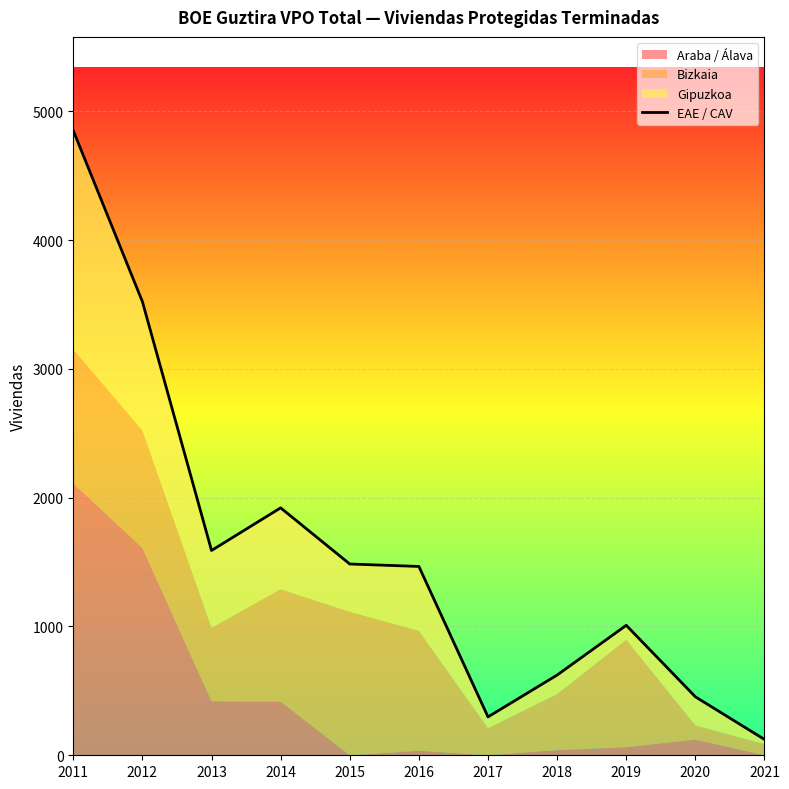

True or false: the data shows 123 at 2021.

True